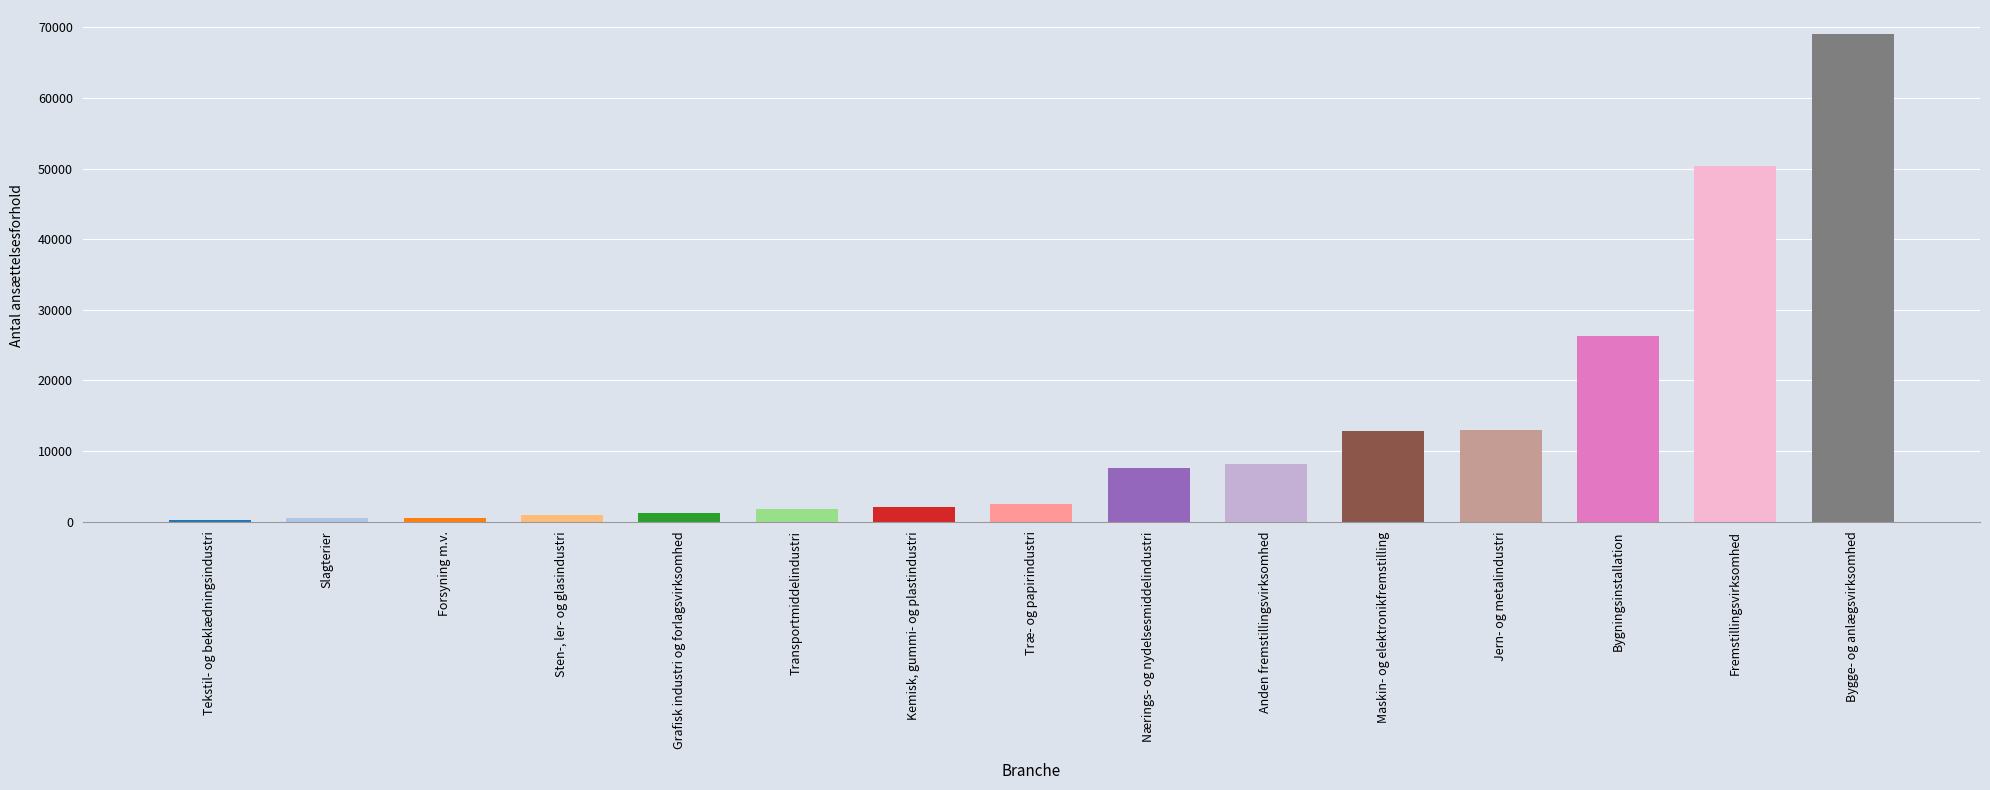

Are the bars grouped side by side (vs. stacked)?

No